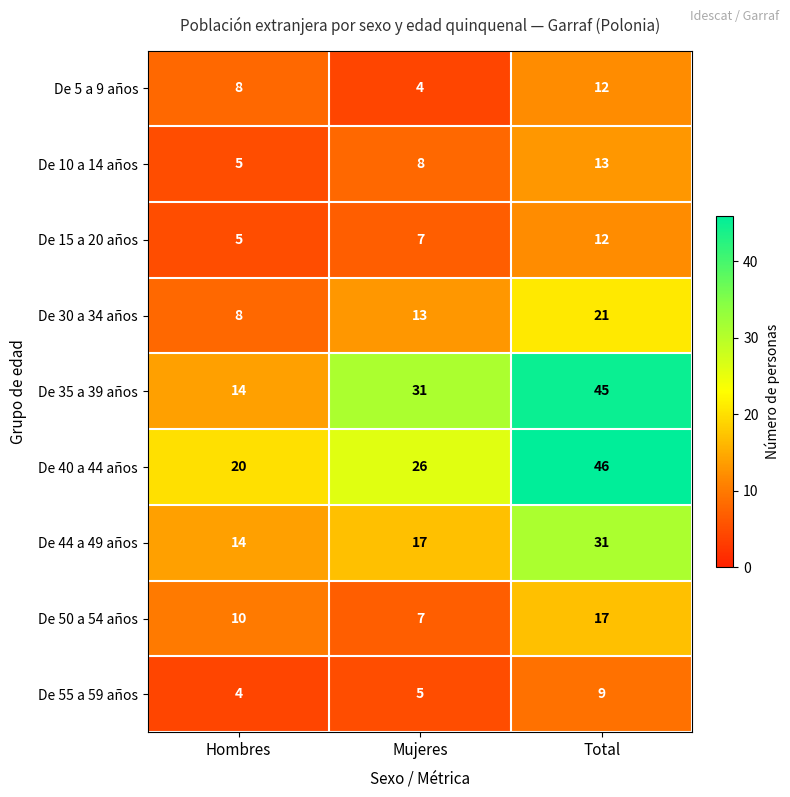

Which series has the largest total across all categories?

De 40 a 44 años